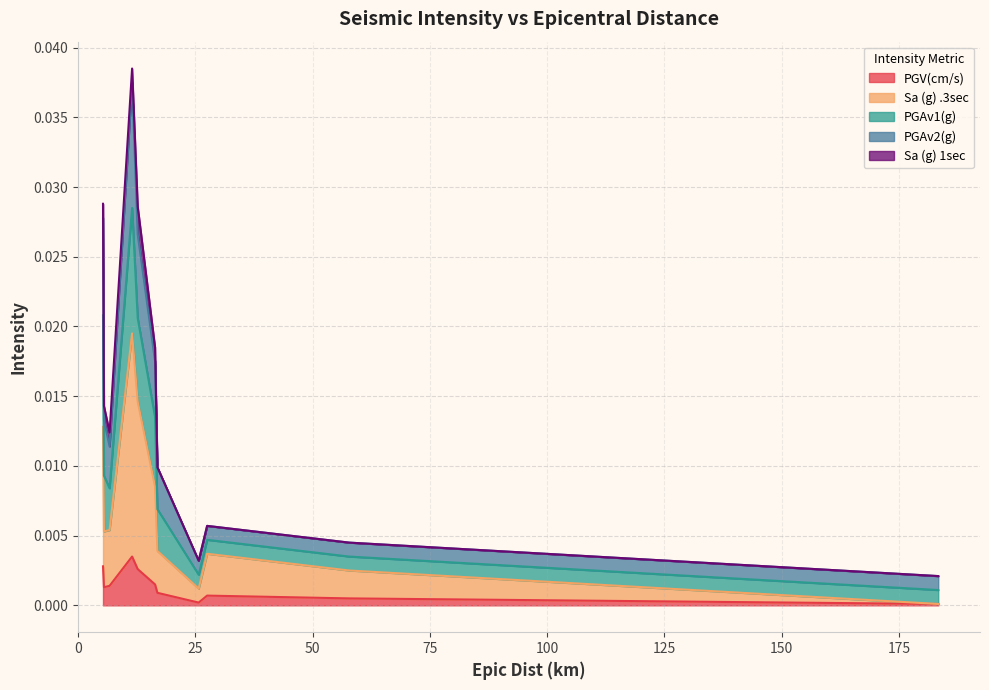

What are all the series names shown in the legend?

PGV(cm/s), Sa (g) .3sec, PGAv1(g), PGAv2(g), Sa (g) 1sec